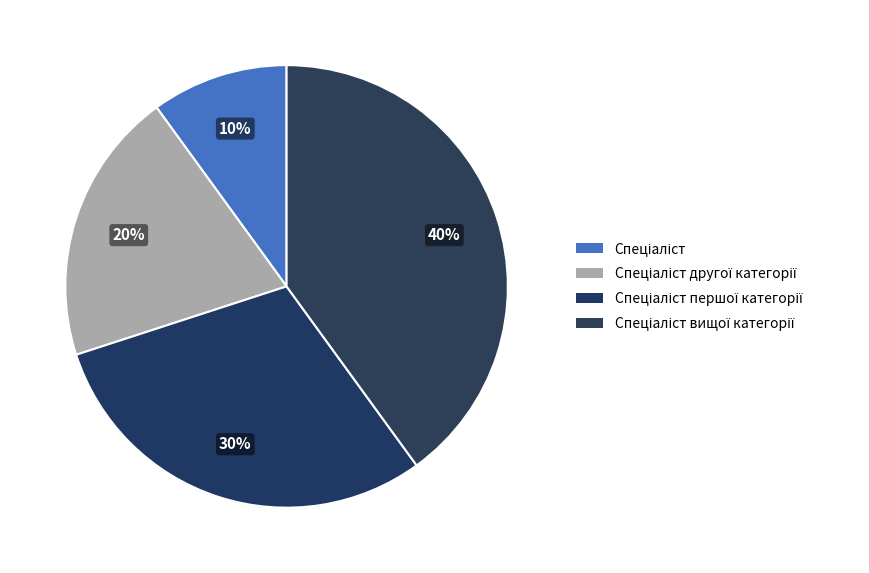

How many segments does this pie chart have?

4